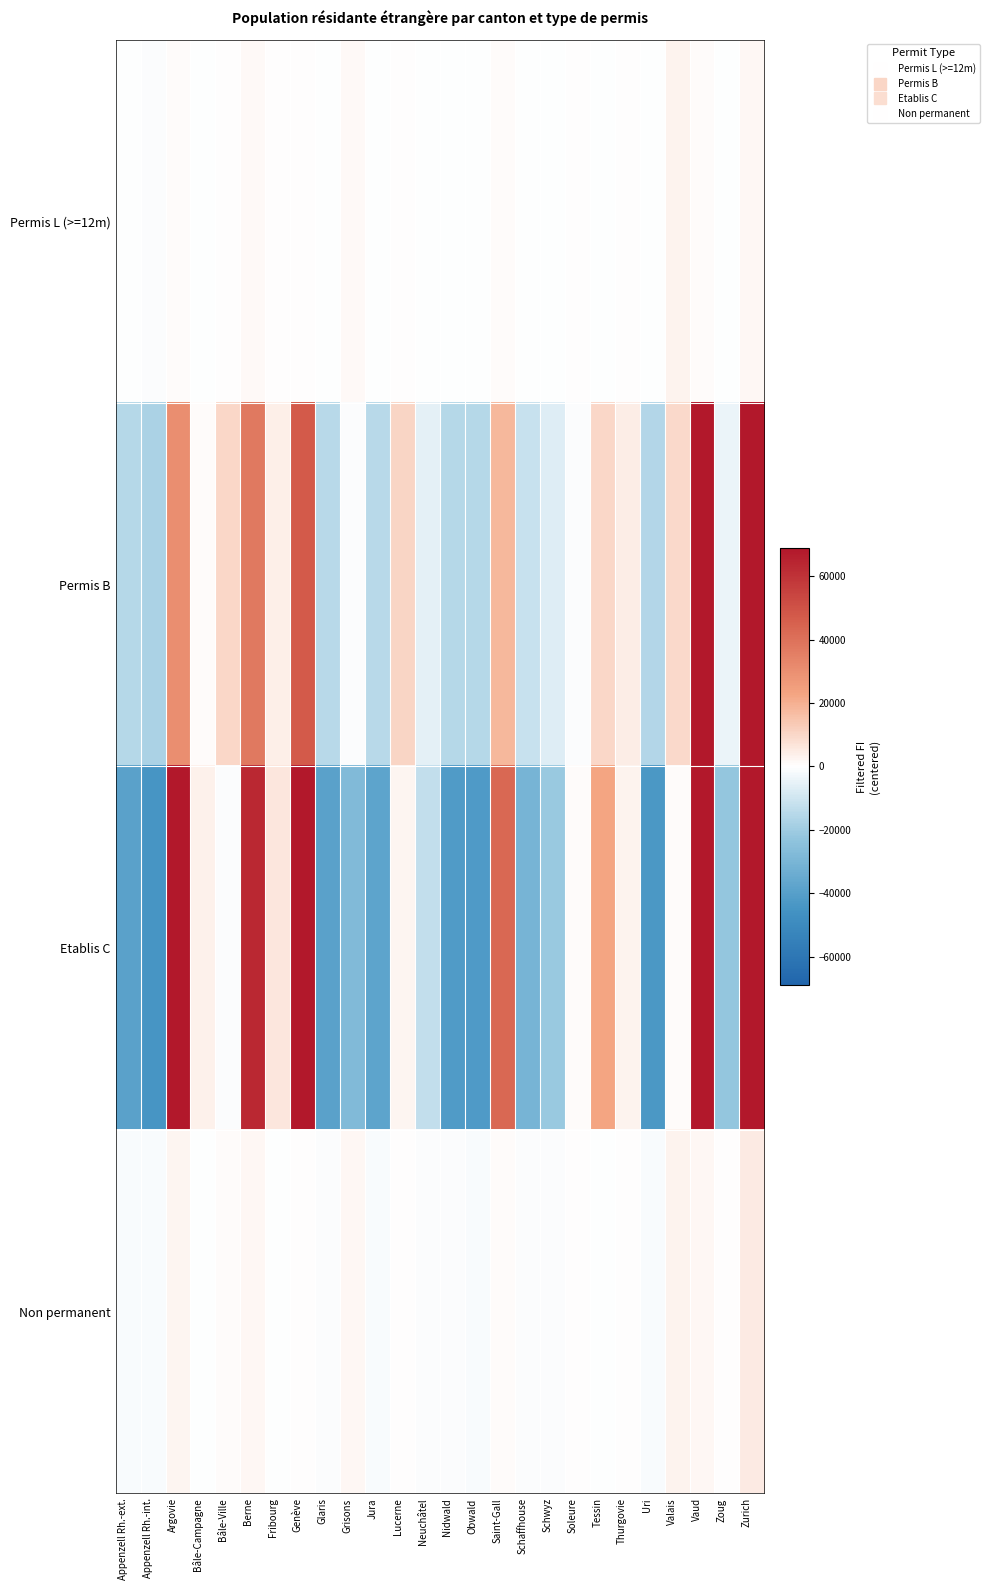

Which has a higher value, Glaris or Grisons?

Grisons